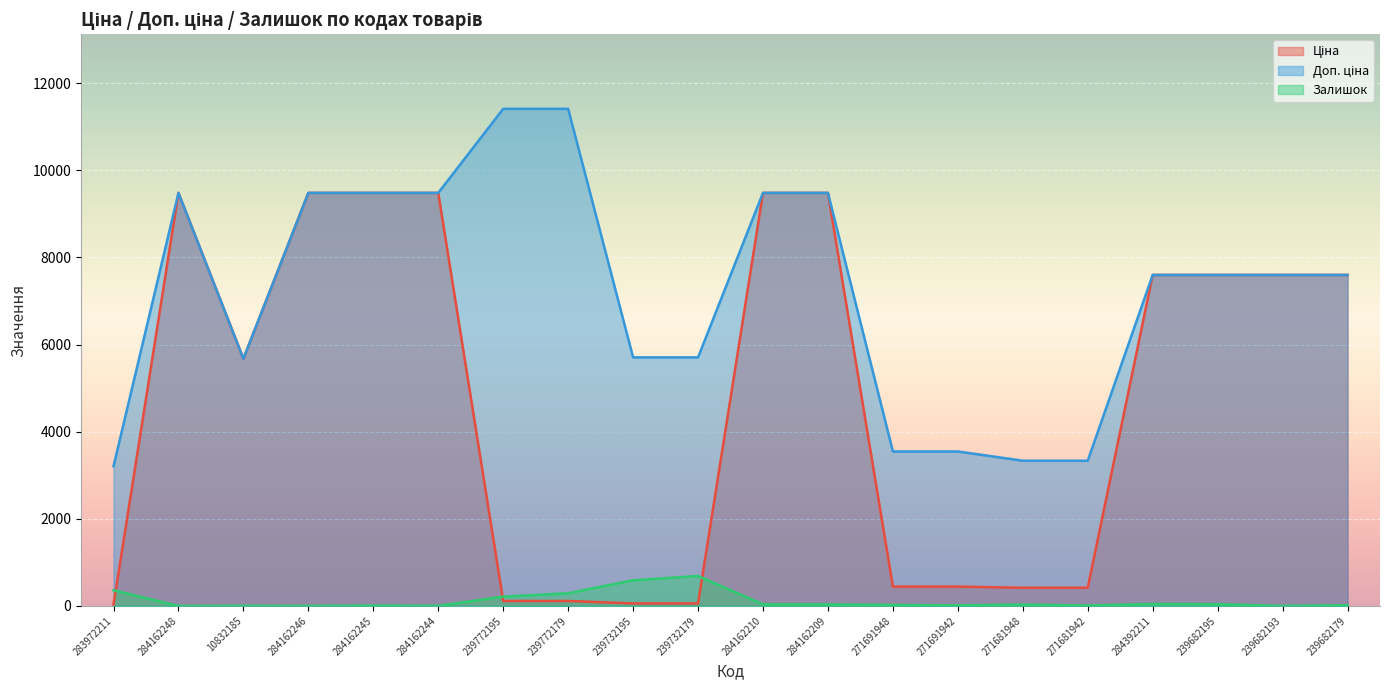

True or false: Залишок and Доп. ціна cross at least once.

False